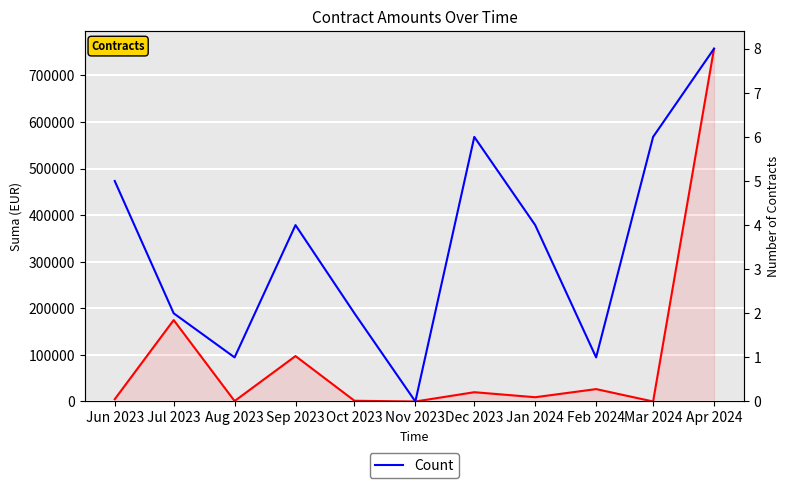

In Suma, how many points are higher than both neighbors (excluding endpoints)?

4